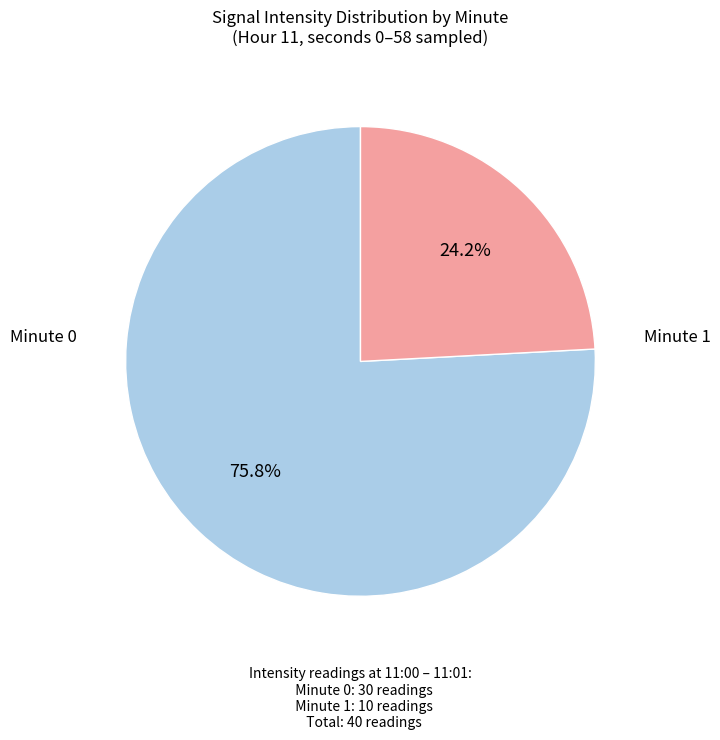

Is there a majority slice in this chart?

Yes